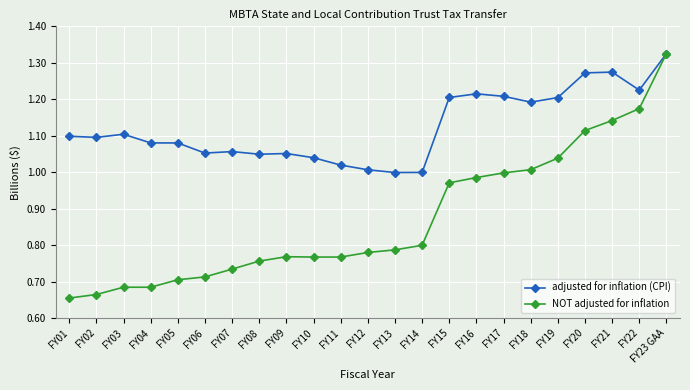

What is the label of the 16th point from the left?

FY16